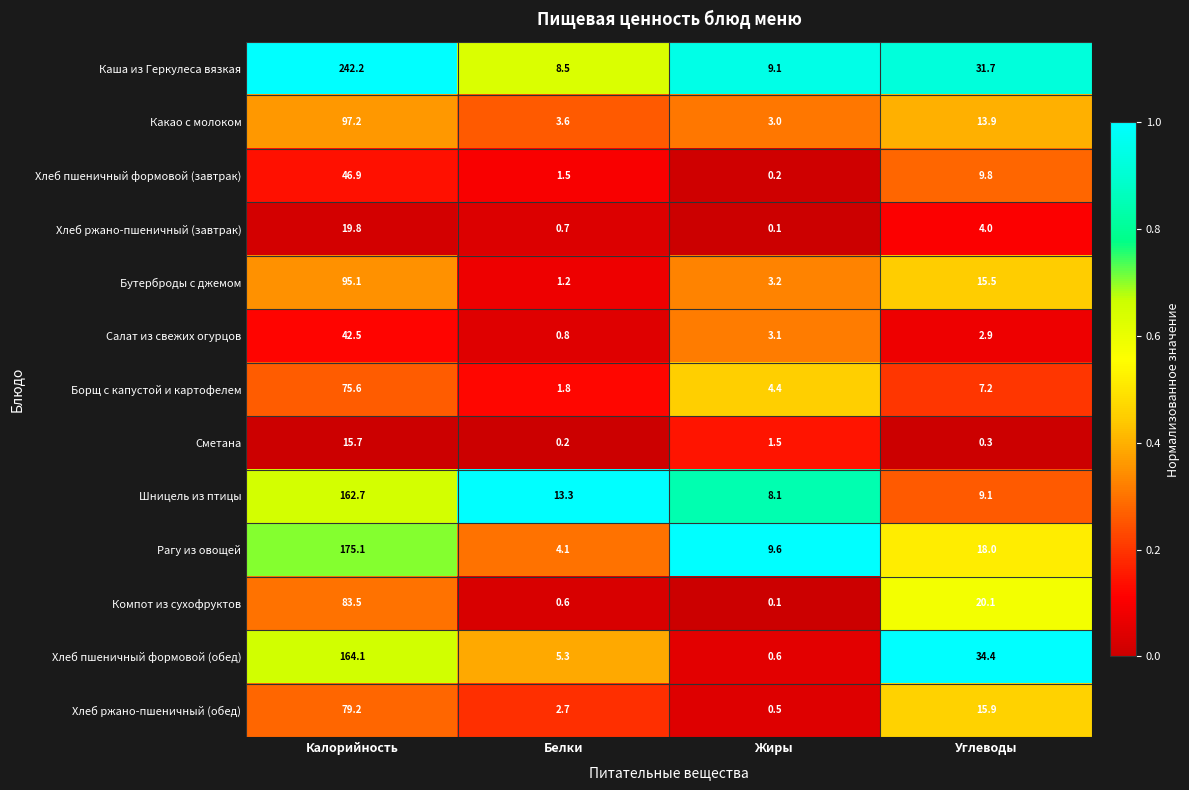

At which label does Бутерброды с джемом first exceed 15?

Калорийность